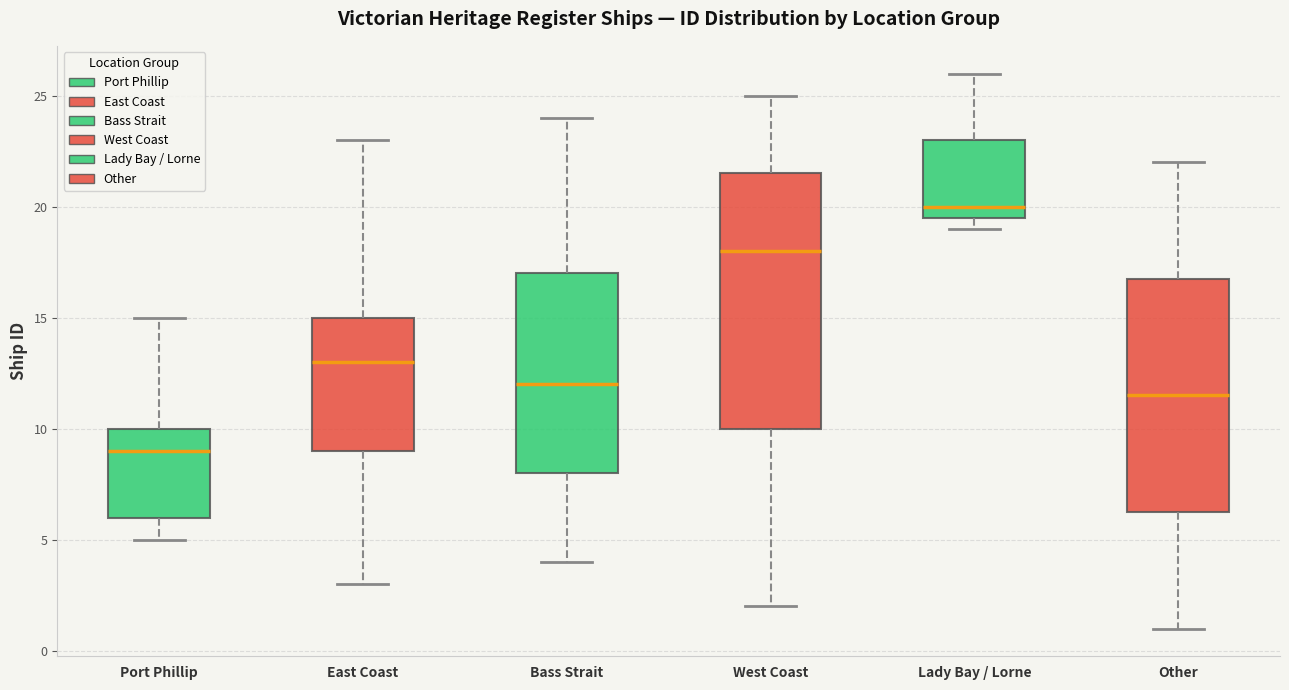

Comparing the boxes themselves (not the whiskers), which one is the tallest?

West Coast